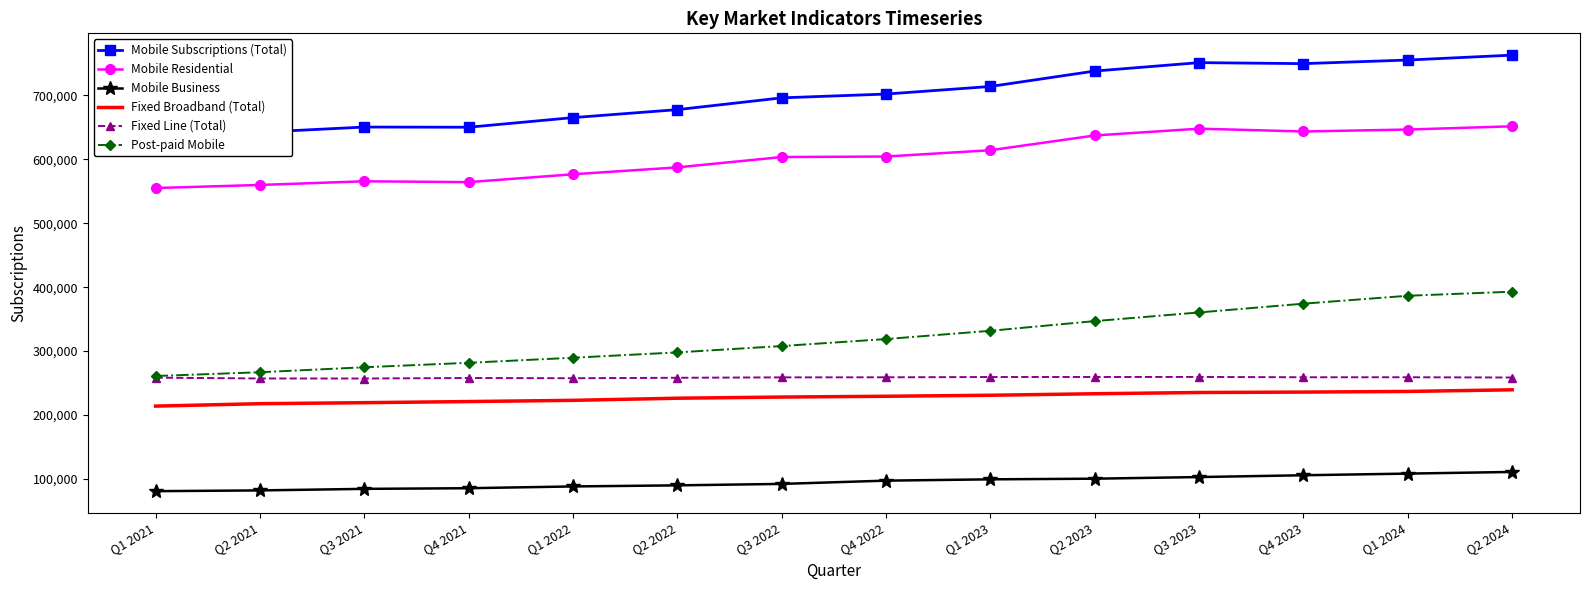

Which series has the largest range (max minus min)?

Post-paid Mobile